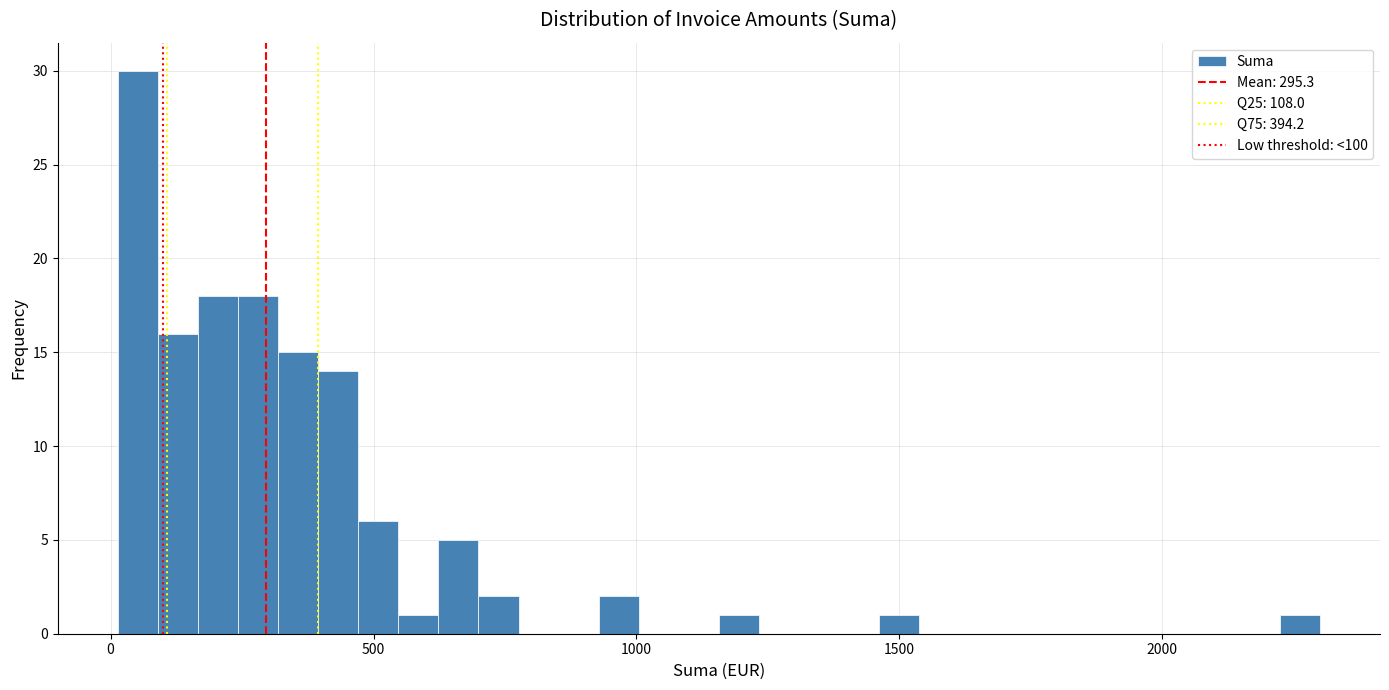

Read against the x-axis, roughly where is the centre of the tallest bar?

50